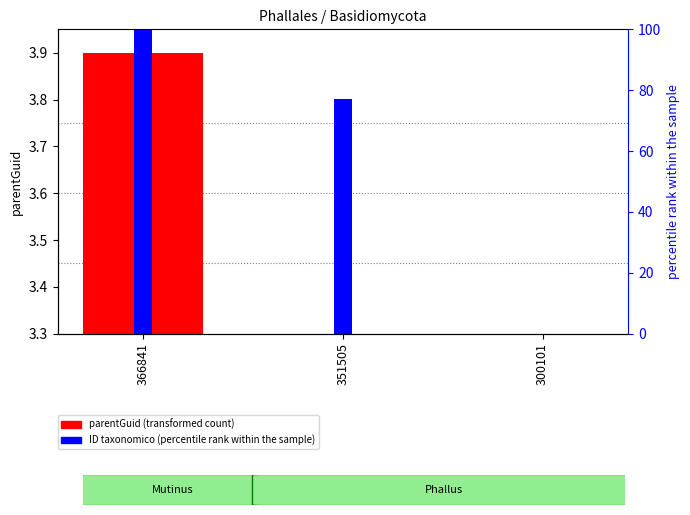

At which category does the chart reach its minimum across all series?

351505